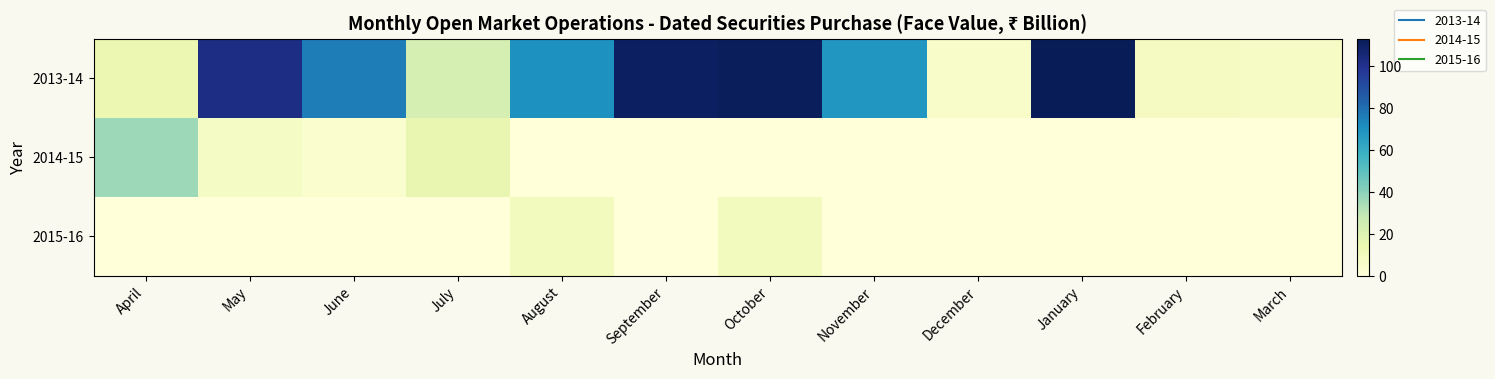

How many categories are shown in the chart?

12